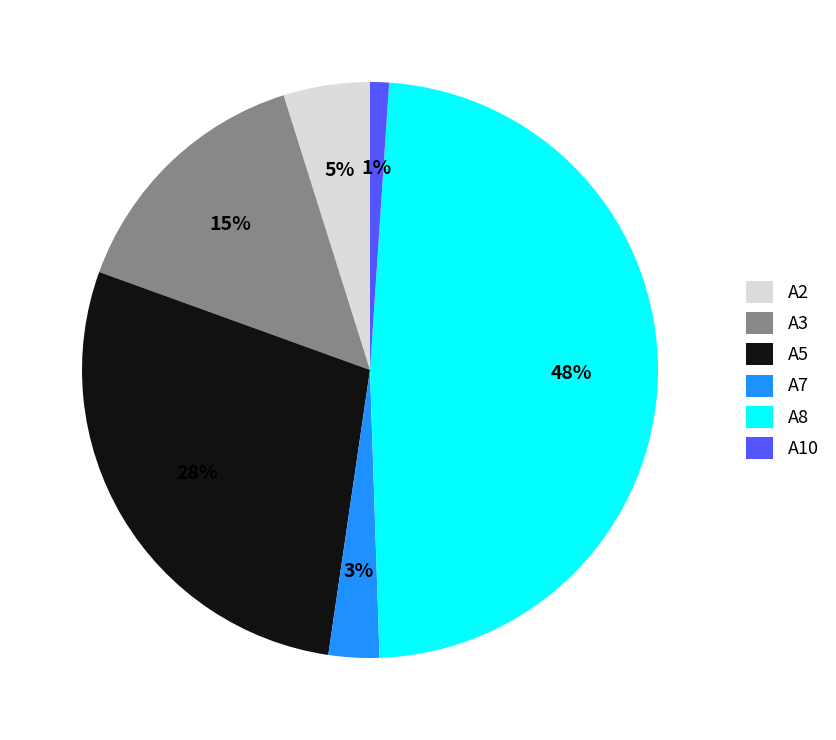

To the nearest percent, what is the average slice percentage?

17%